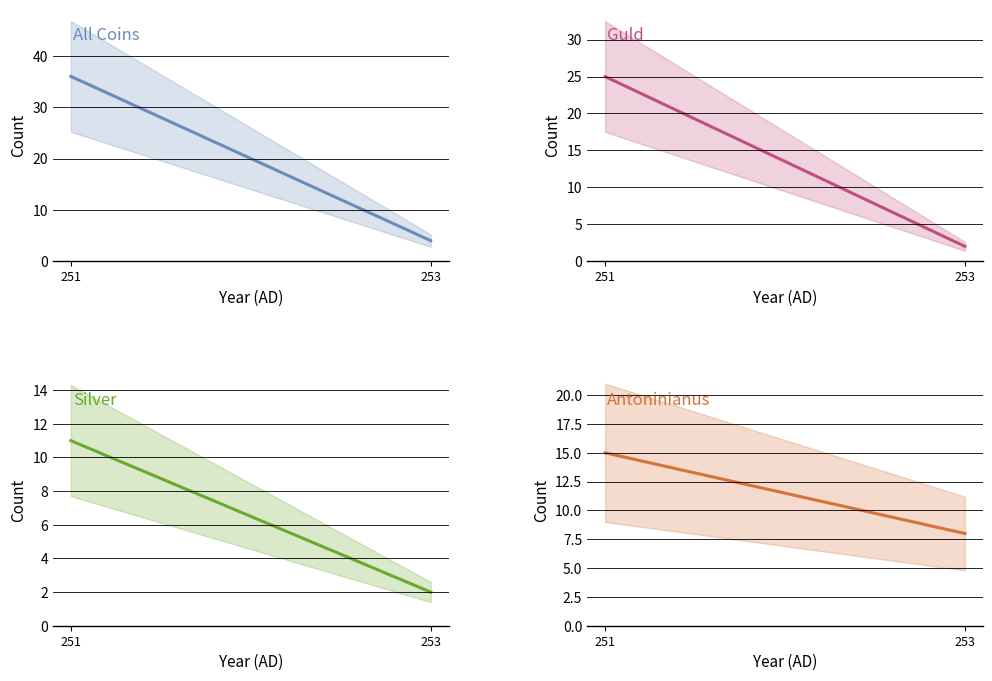

Rank the categories by Guld value from highest to lowest.

251, 253